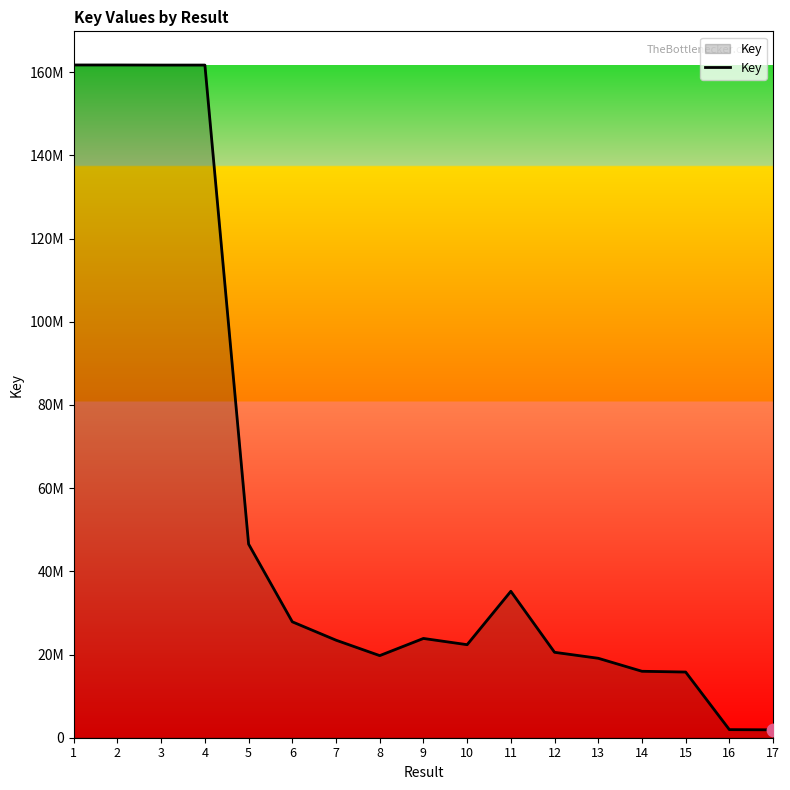

What is the change in value from 6 to 10?

-5500020